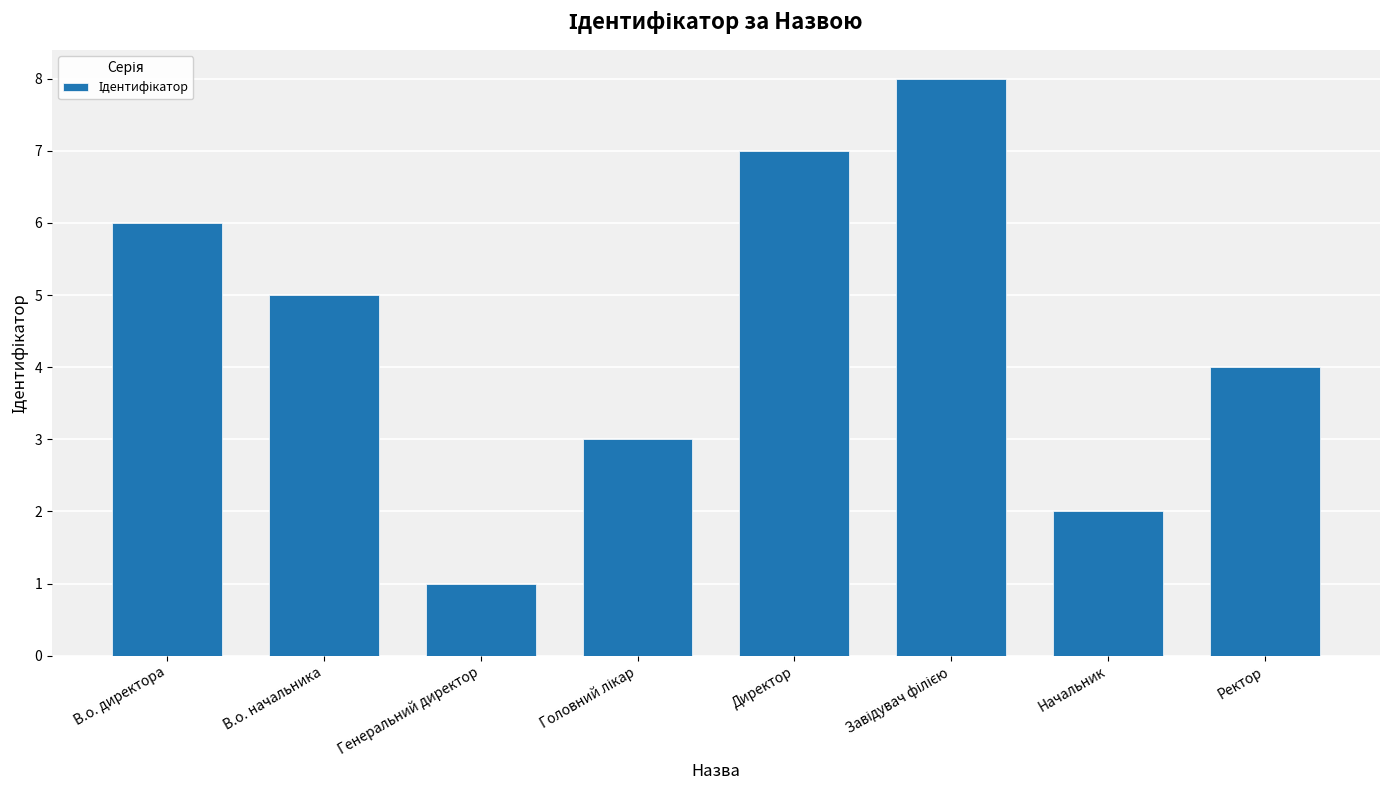

What is the maximum value shown in the chart?

8